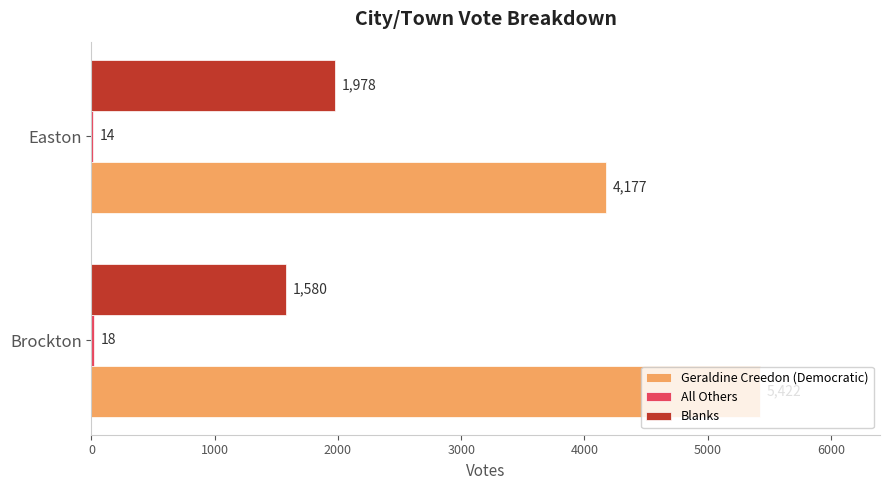

Which category has the highest value in the Geraldine Creedon (Democratic) series?

Brockton